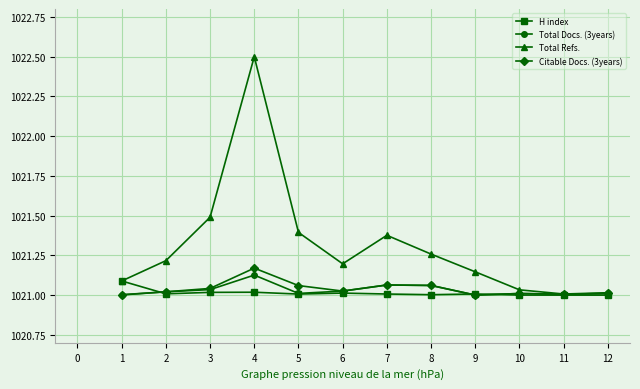

True or false: Citable Docs. (3years) has a value of 1021.0 at 9.

True